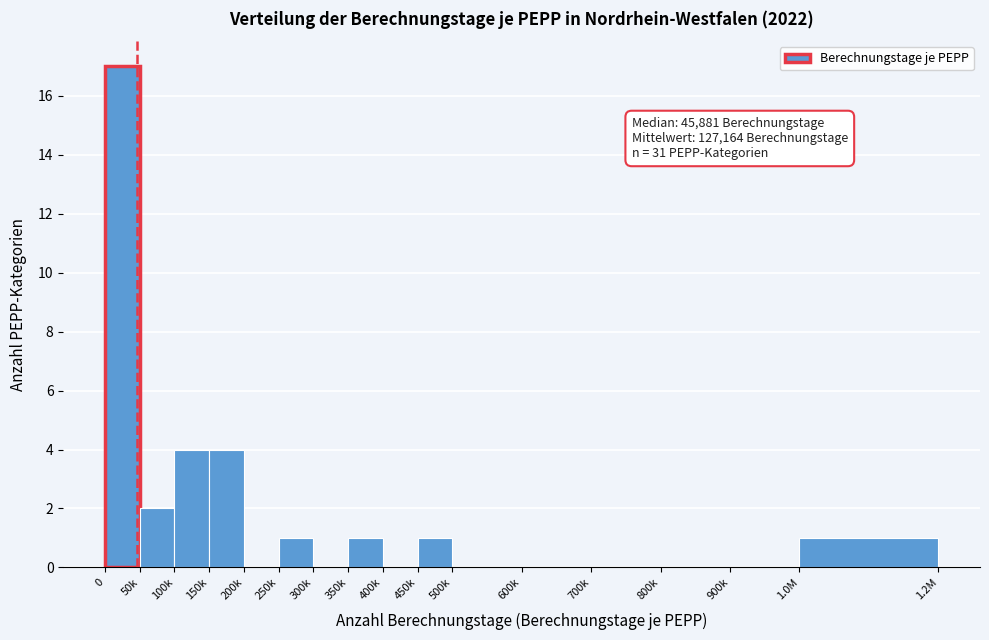

Reading left to right, list all the values displayed in this chart.

0=17	50k=2	100k=4	150k=4	200k=0	250k=1	300k=0	350k=1	400k=0	450k=1	500k=0	600k=0	700k=0	800k=0	900k=0	1.0M=1